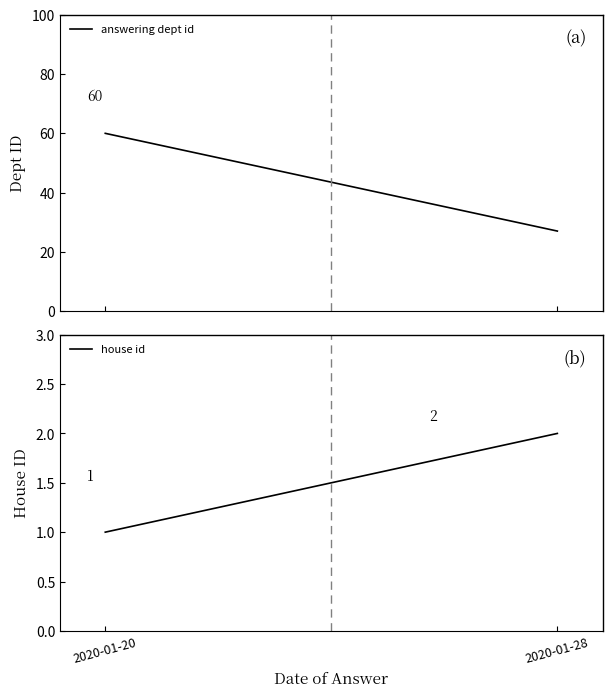

At how many categories does at least one series exceed 55?

1